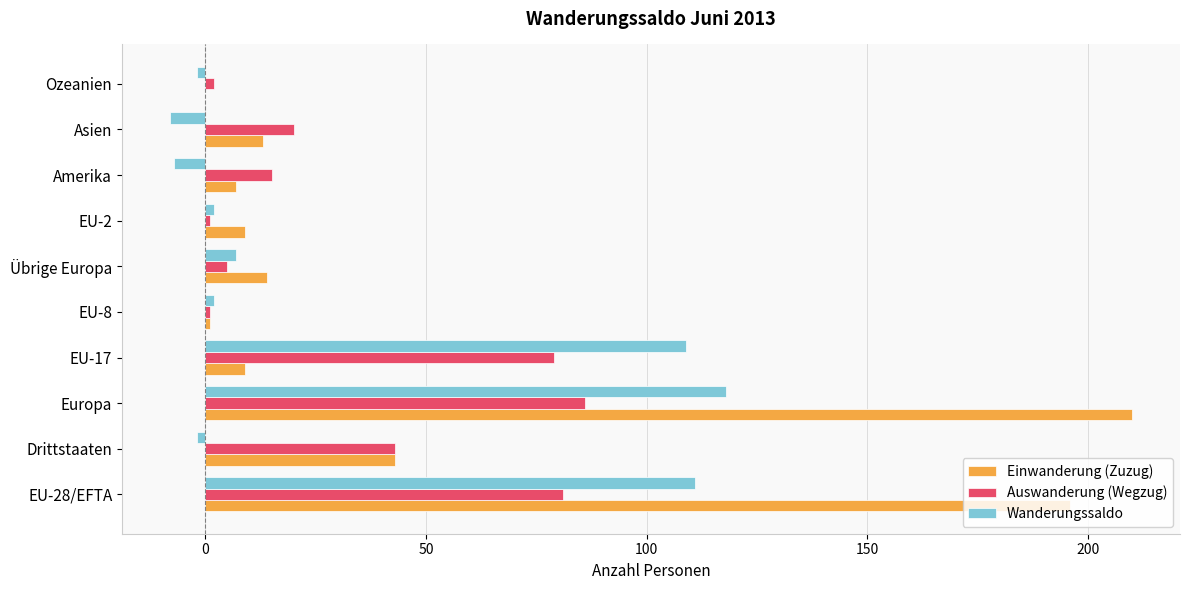

The value of Auswanderung (Wegzug) at Übrige Europa is 5. True or false?

True